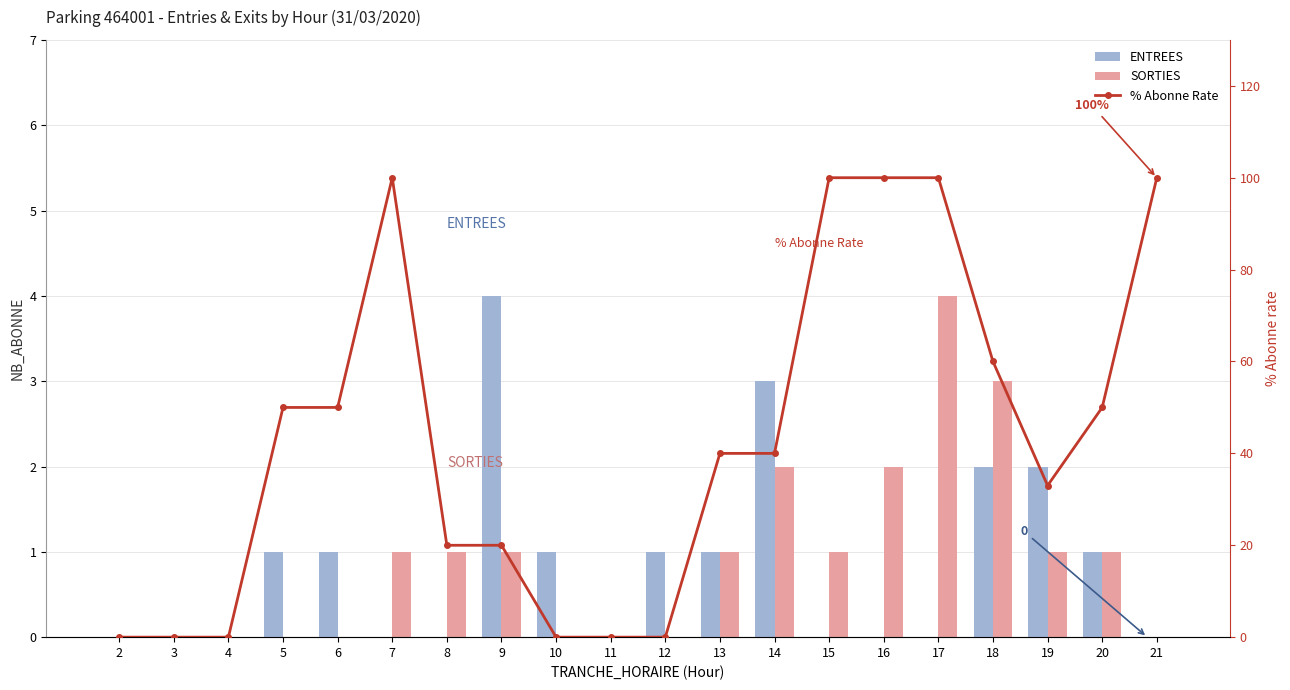

At which category is the sum across all series the highest?

17